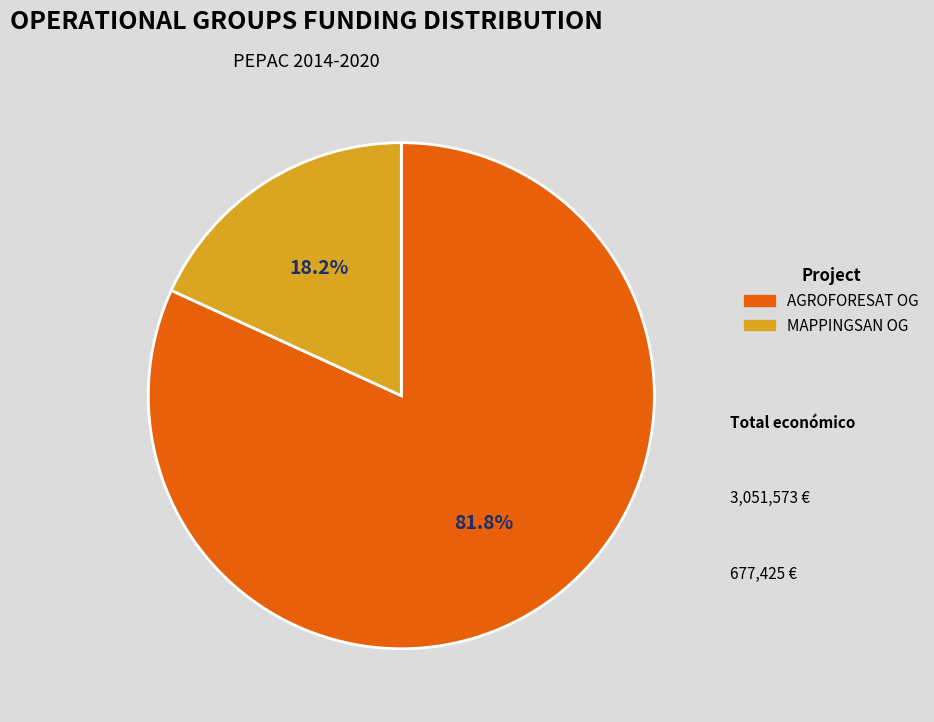

Is there any slice that represents more than half of the pie?

Yes